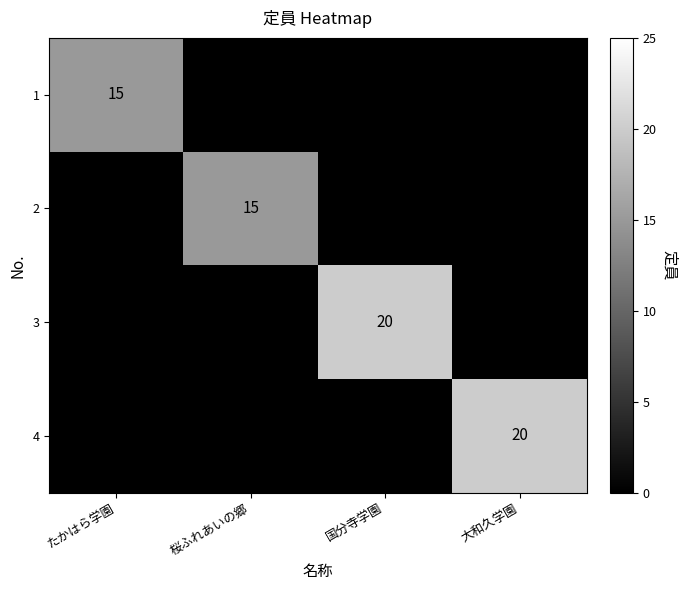

How many data points does each series have?

4